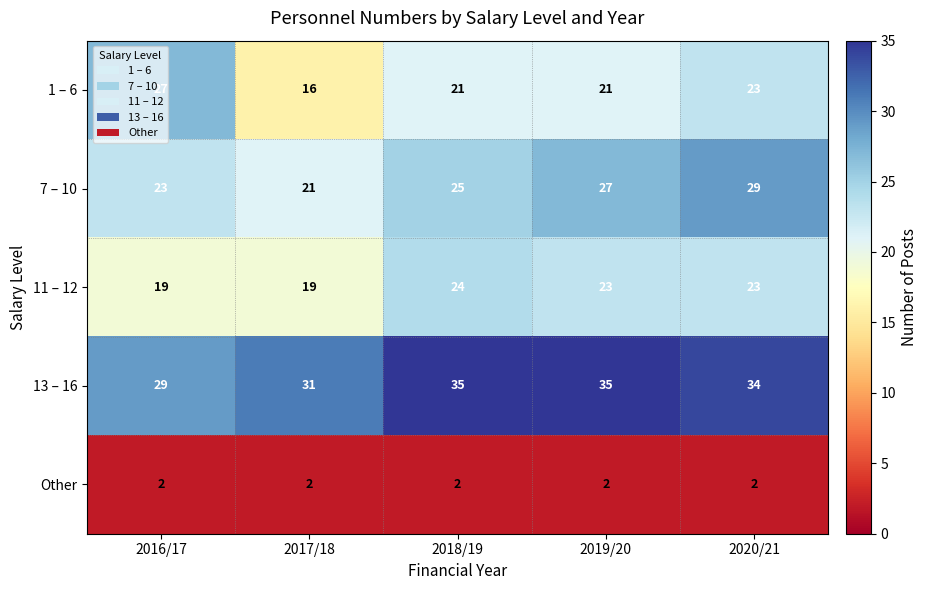

Which series has the largest range (max minus min)?

1 – 6